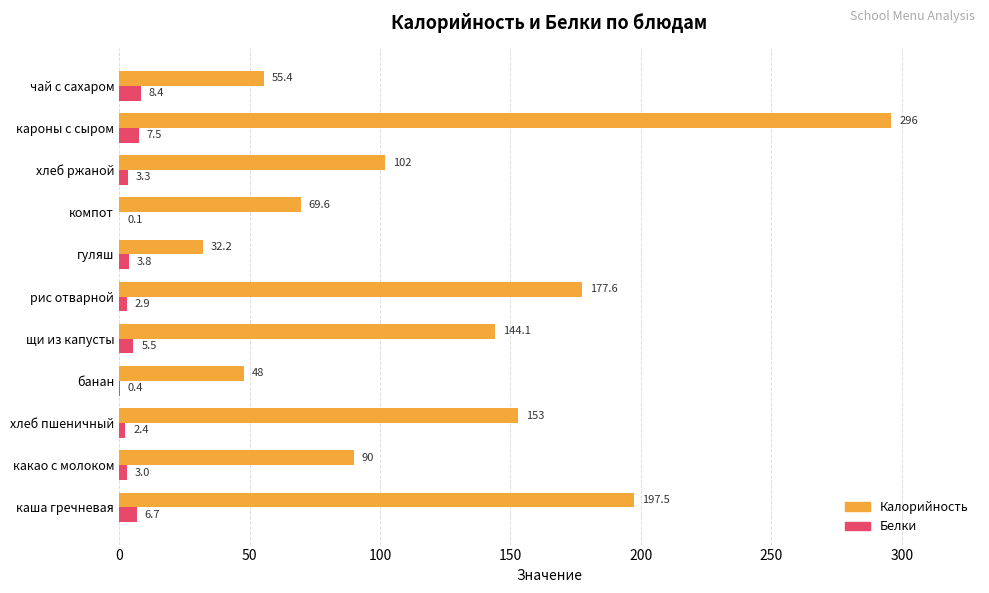

What is the sum of all Калорийность values?

1365.4